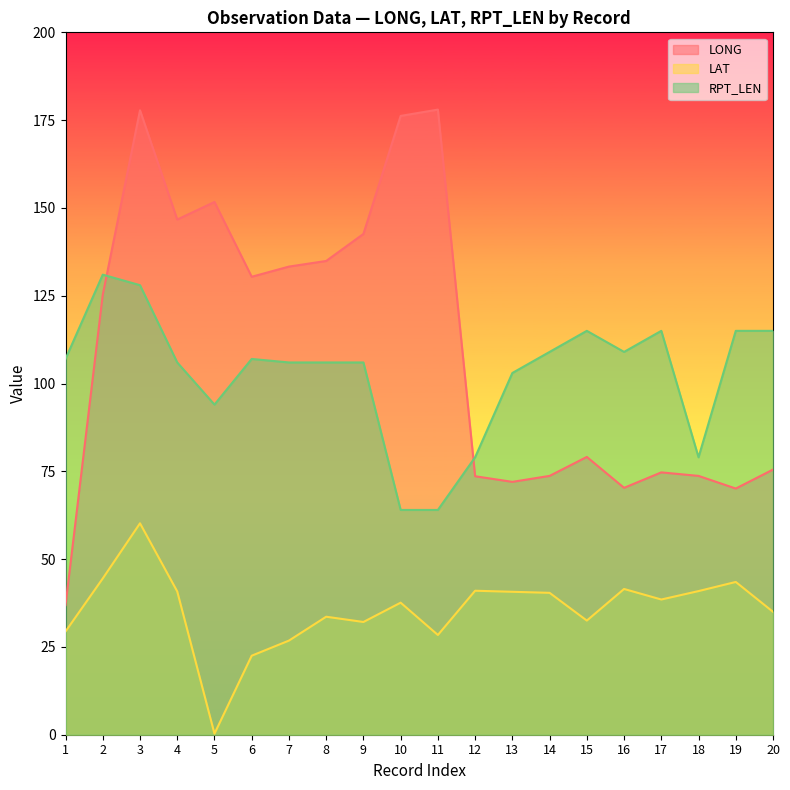

What is the average value of the LONG series?

109.8